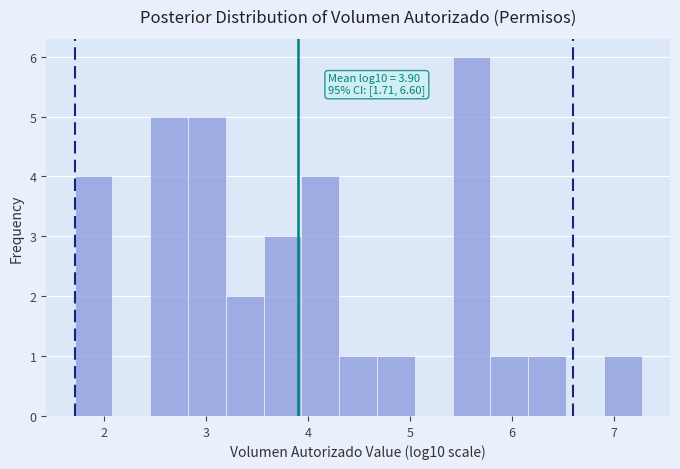

Read against the x-axis, roughly where is the centre of the tallest bar?

5.6